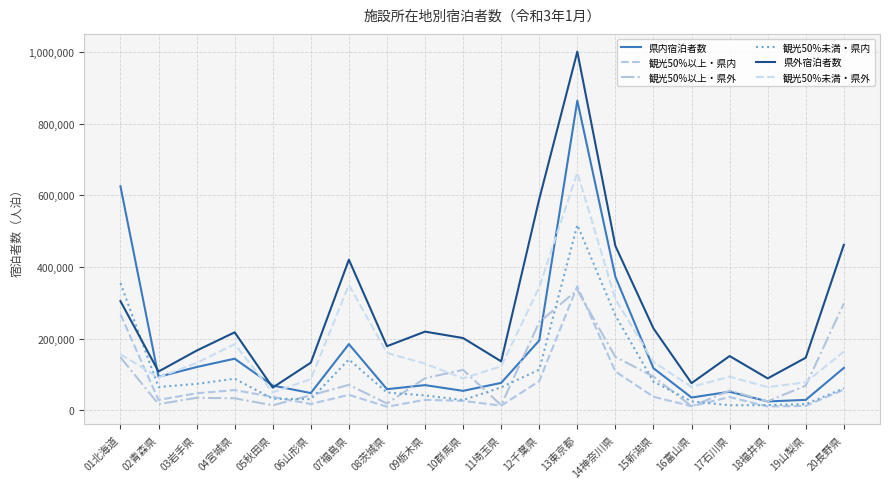

Which category has the highest value in the 観光50%以上・県内 series?

13東京都